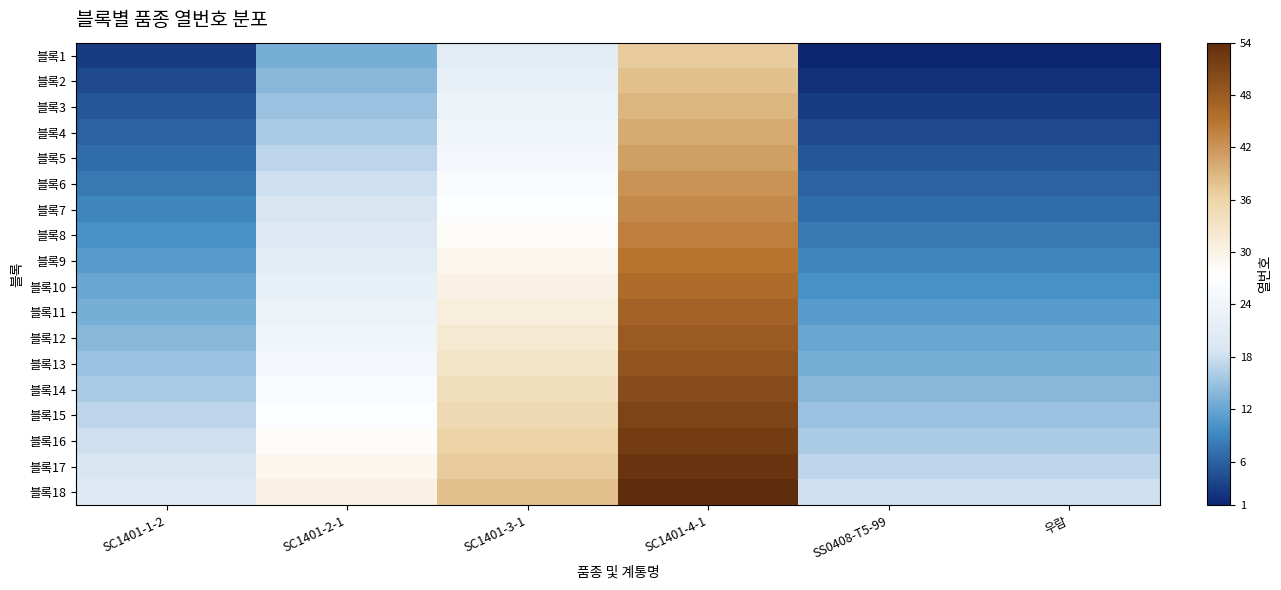

What is the total value across all series at SC1401-4-1?

819